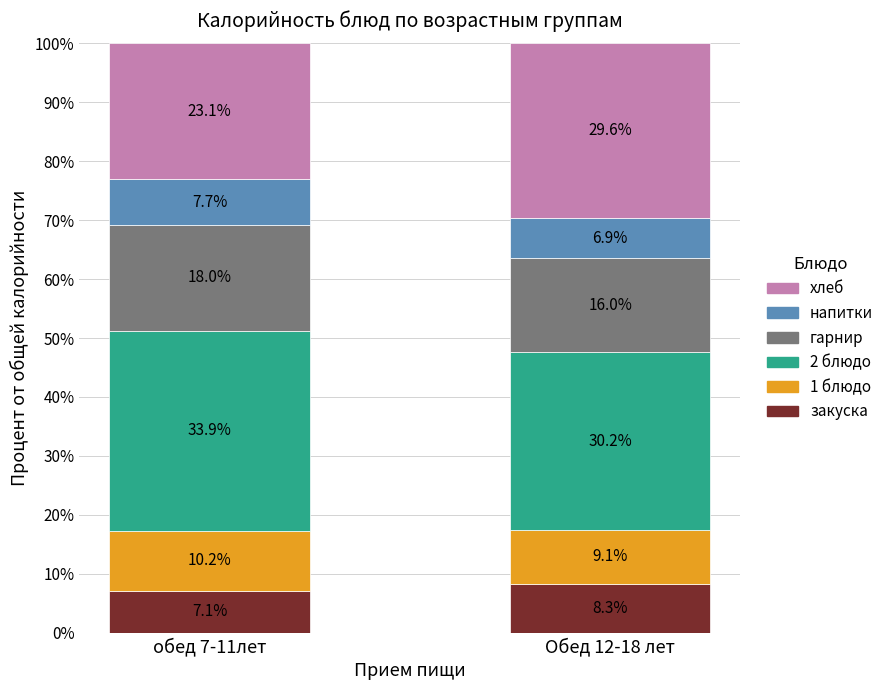

What is the approximate value of закуска at обед 7-11лет?

7.1